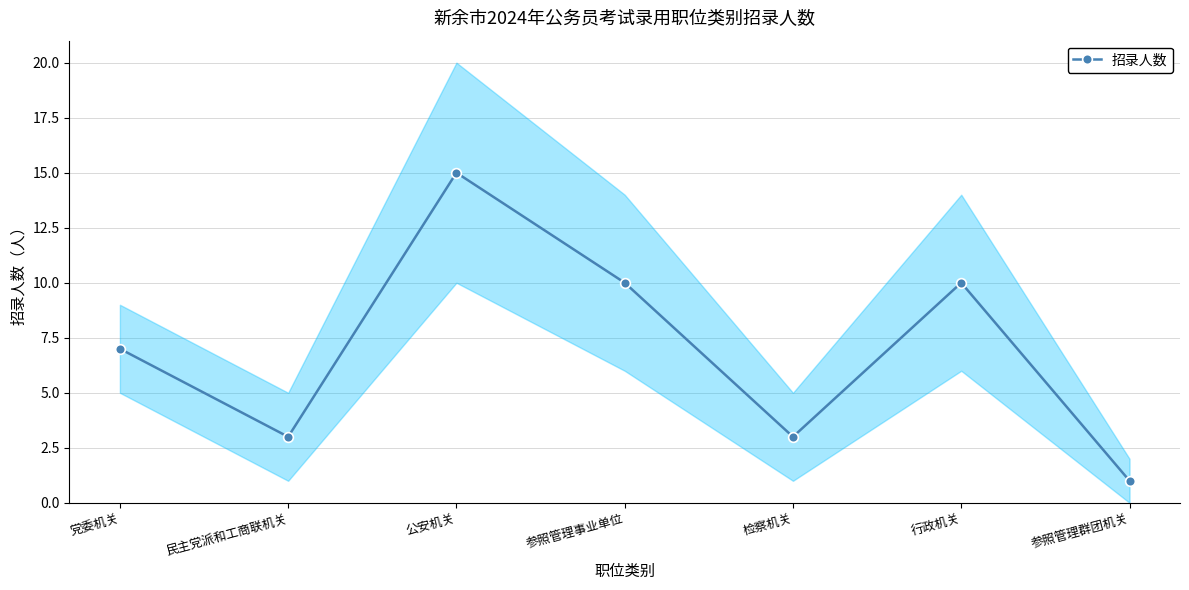

Where does the data first go above 7?

公安机关